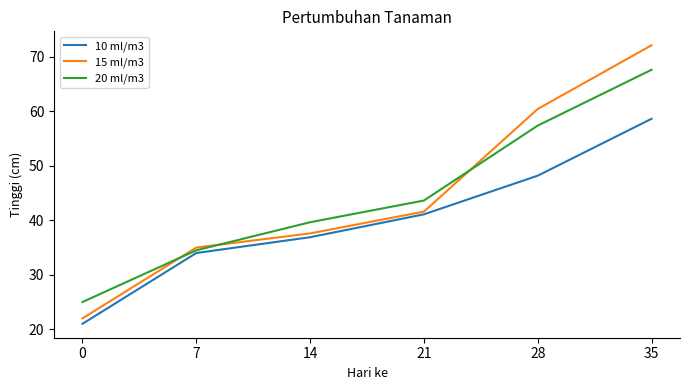

At which label is 20 ml/m3 closest to 46?

21